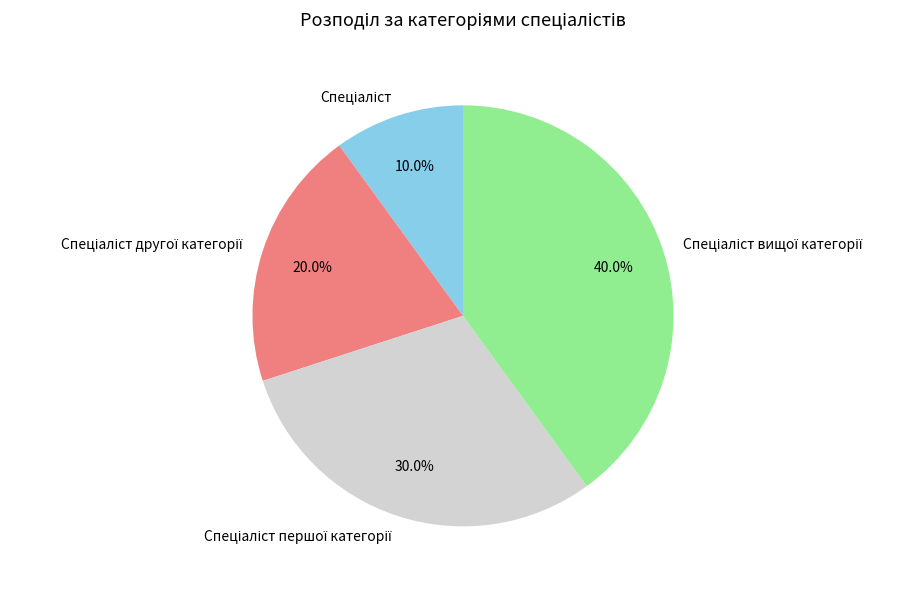

Is there a majority slice in this chart?

No